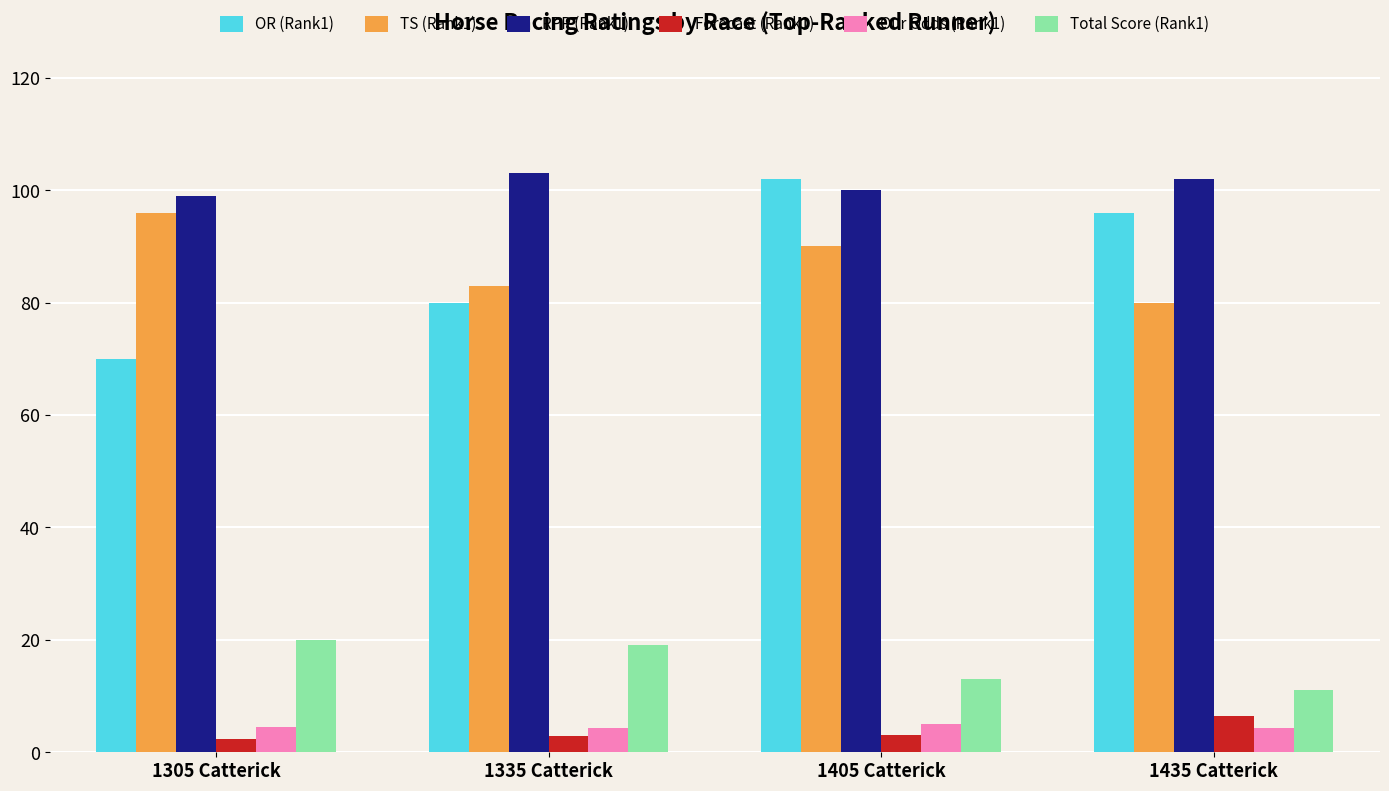

Which category has the lowest value in the OR (Rank1) series?

1305 Catterick